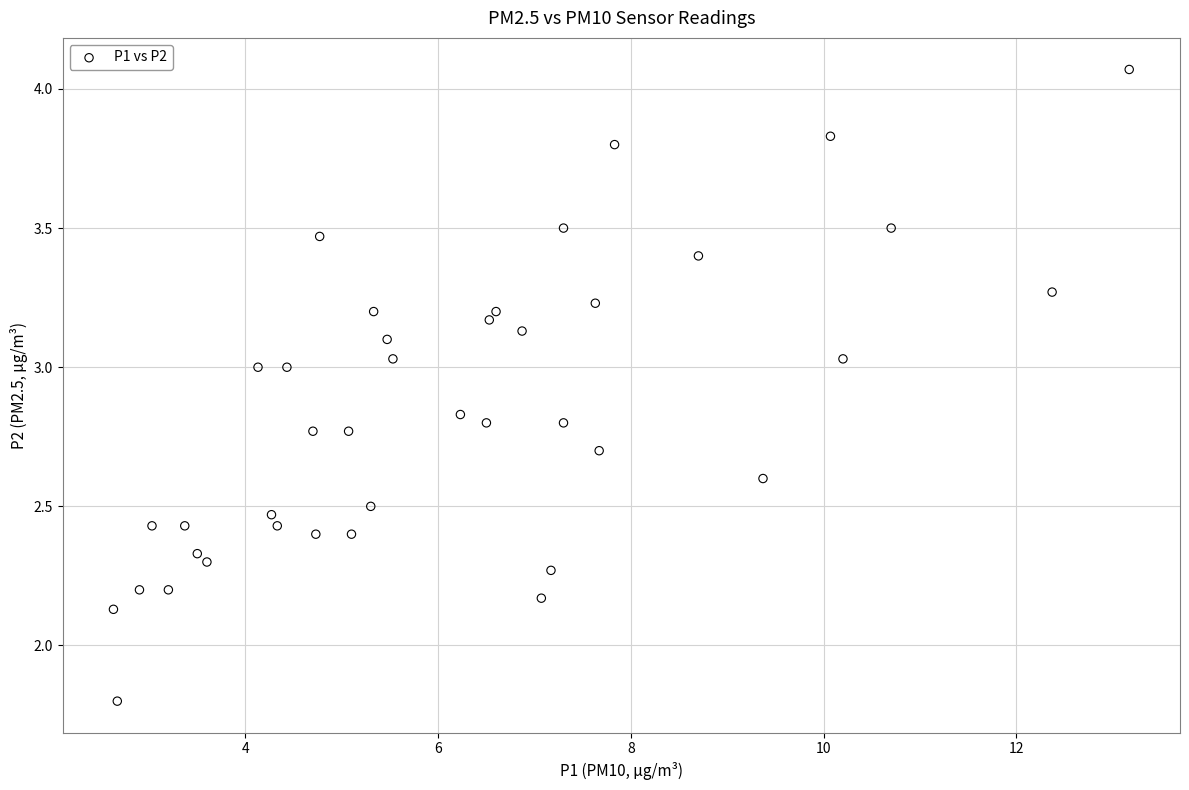

What is the range of X values (max minus min)?

10.5